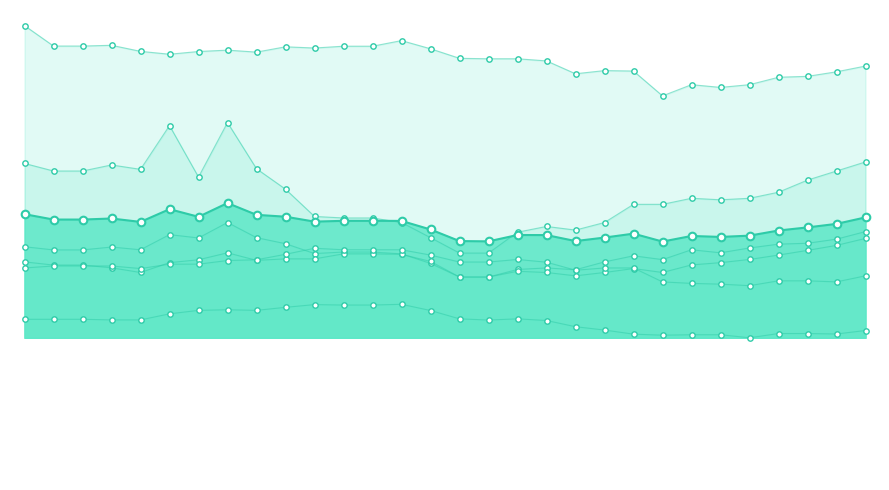

Which series has the largest Y range (max minus min)?

col_53